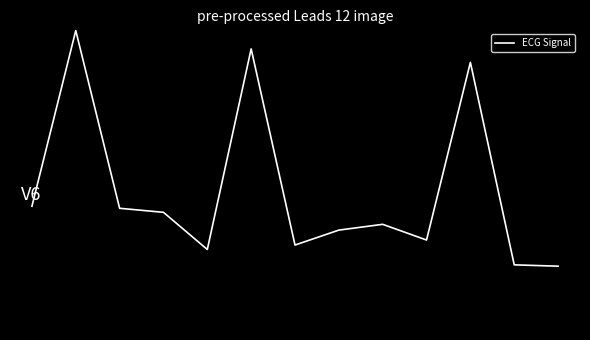

Is this an area chart (filled region under the line)?

No